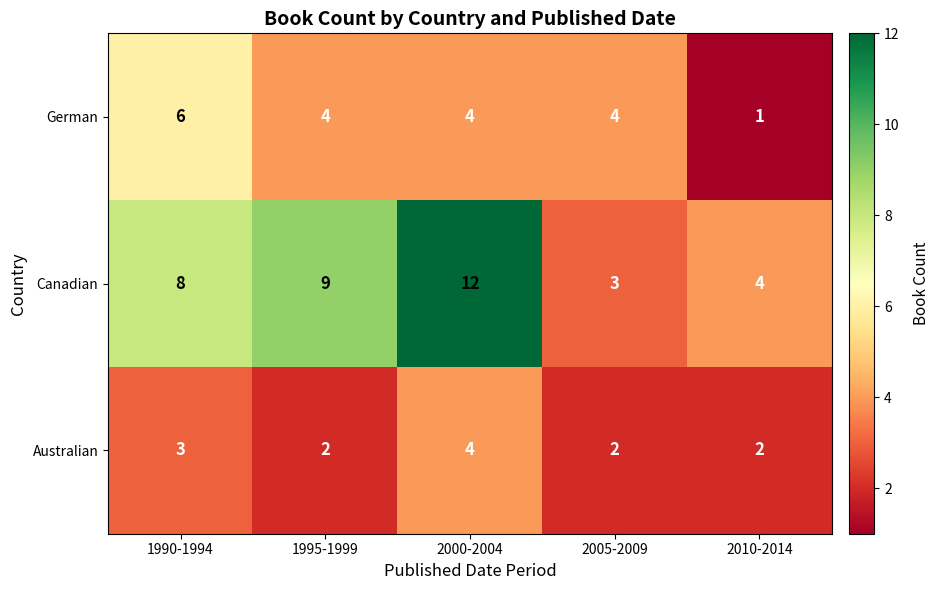

What is the total value across all series at 2005-2009?

9